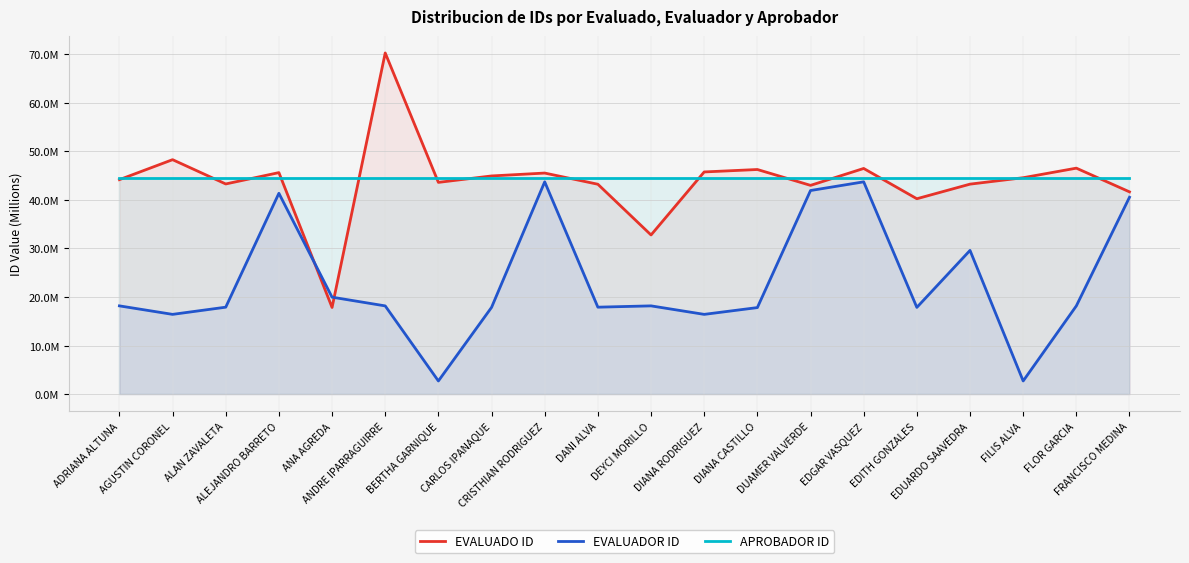

Where is the first local maximum for EVALUADO ID?

AGUSTIN CORONEL